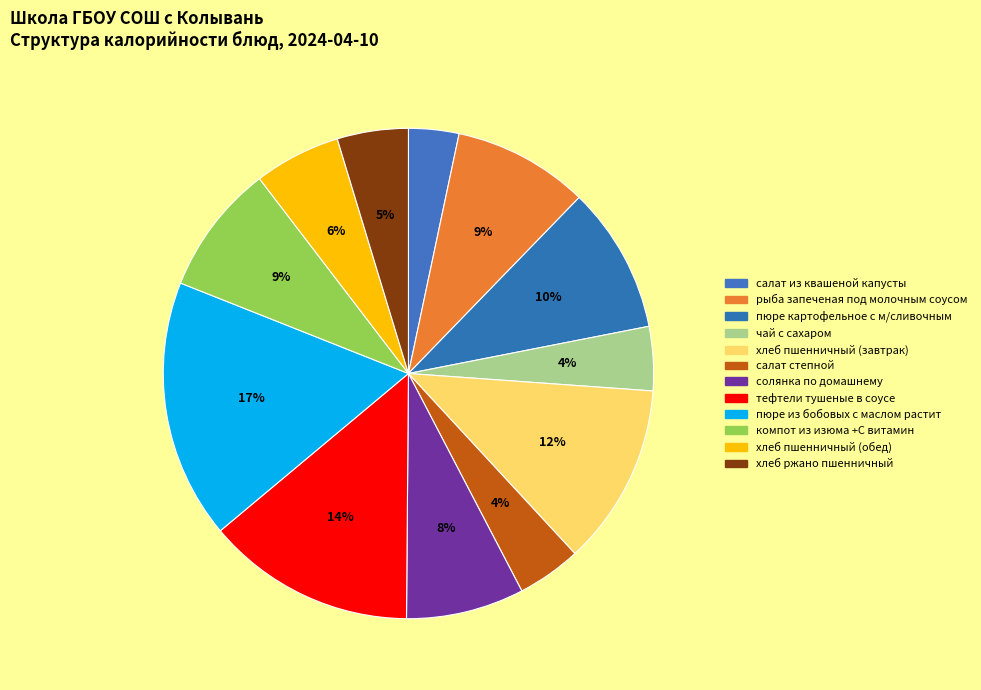

What is the smallest slice in the pie chart?

салат из квашеной капусты